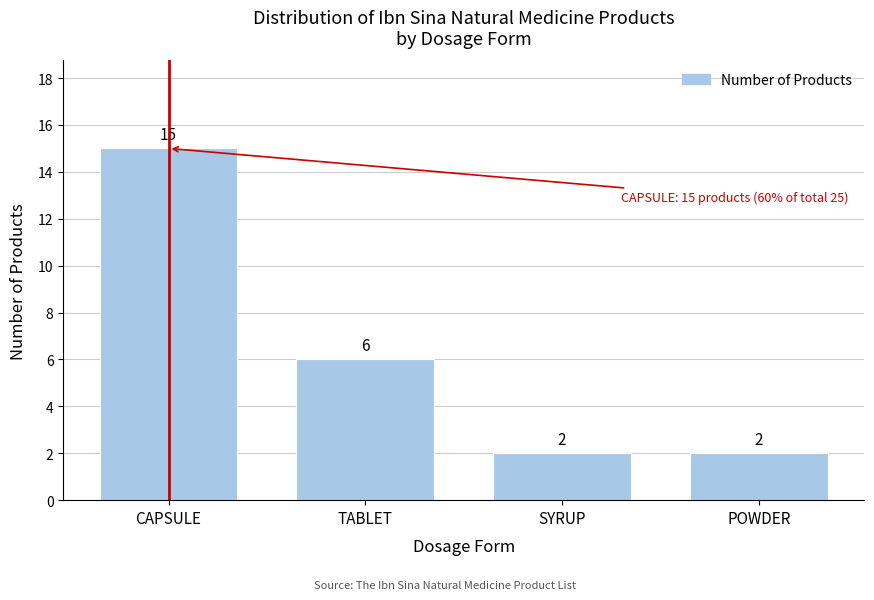

Reading right to left, transcribe all the data shown in this chart.

POWDER=2	SYRUP=2	TABLET=6	CAPSULE=15